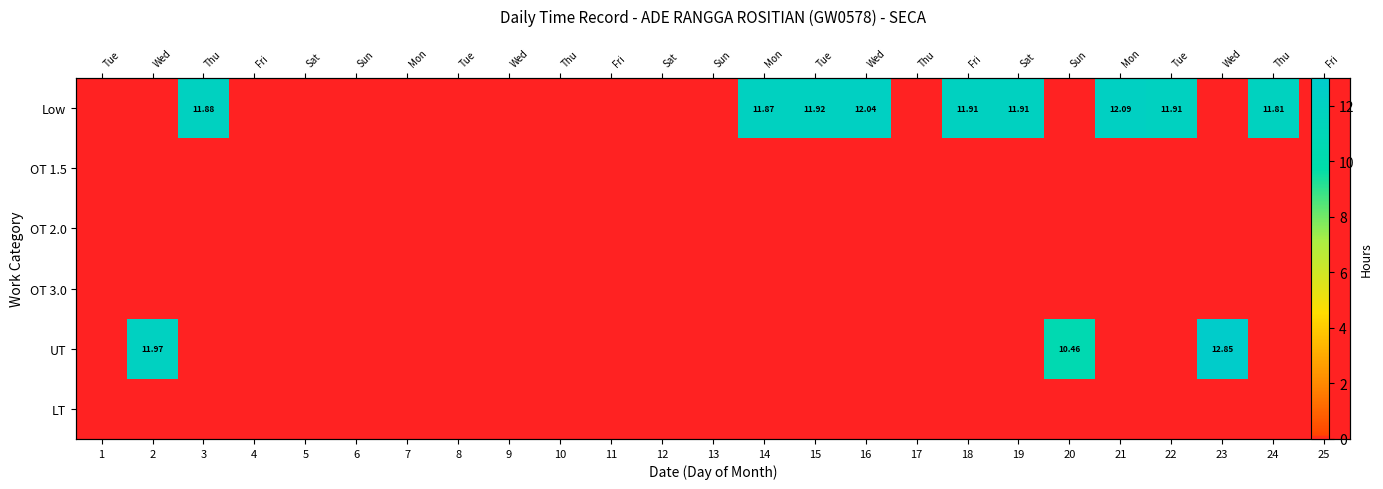

Between 20 and 5, which is larger?

20